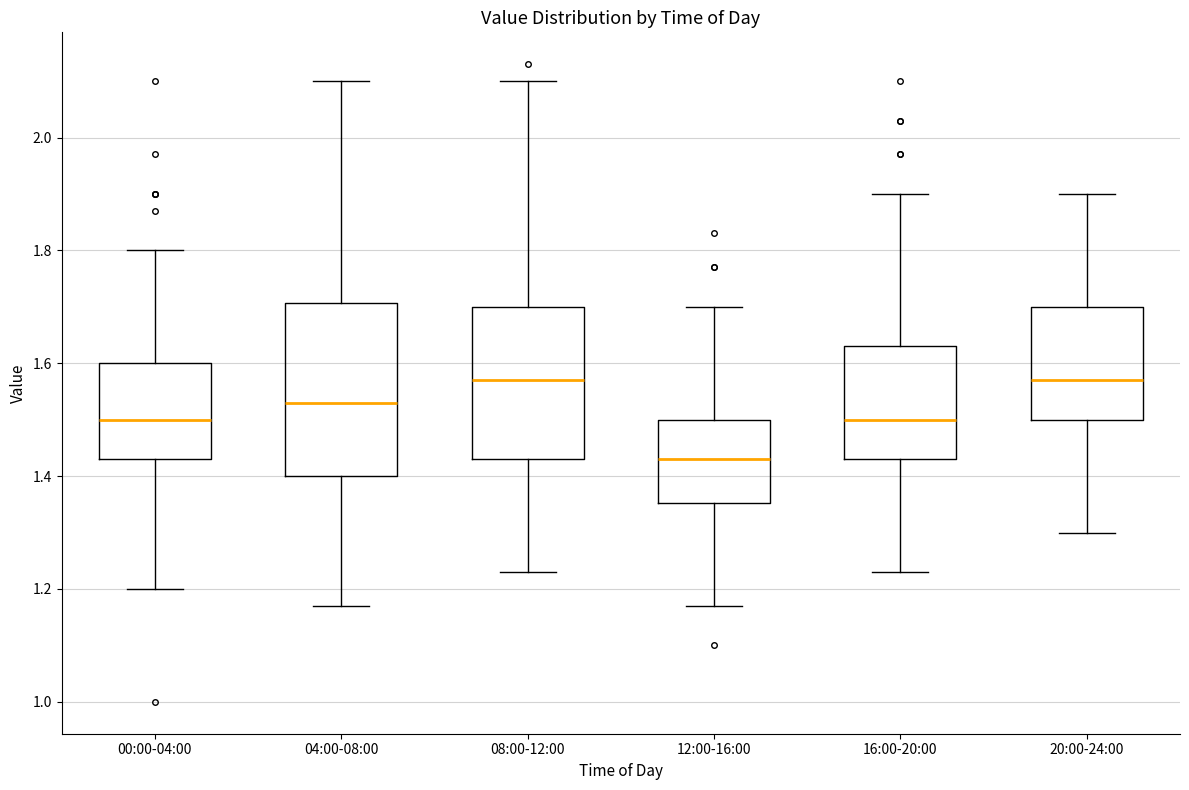

Where does the median line of the box for 16:00-20:00 sit on the y-axis? The values are not printed on the chart, so give them approximately, as read against the axis.

1.50